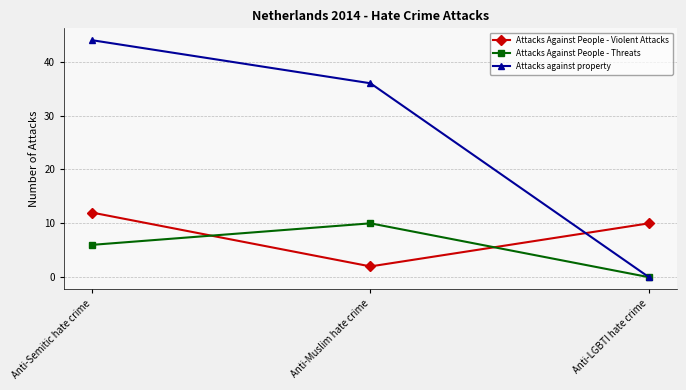

What is the difference between the Attacks Against People - Threats values at Anti-Semitic hate crime and Anti-LGBTI hate crime?

6